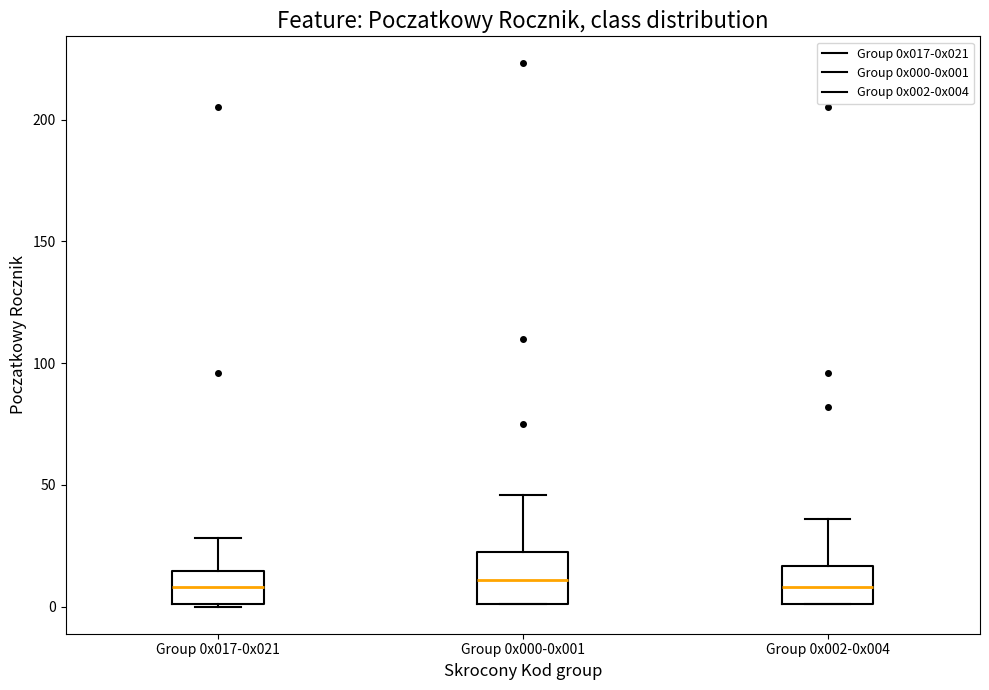

Reading left to right, read every box against the y-axis: the position of its median line, the range the box covers, and the ends of its whiskers. The values are not printed on the chart, so give them approximately, as read against the axis.

Group 0x017-0x021: median 10, box 0 to 15, whiskers 0 to 30
Group 0x000-0x001: median 10, box 0 to 25, whiskers 0 to 45
Group 0x002-0x004: median 10, box 0 to 15, whiskers 0 to 35